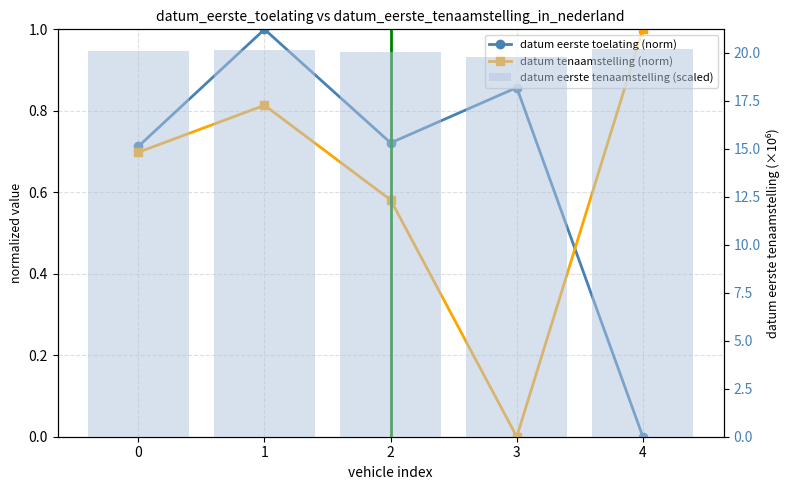

What is the average value of the datum eerste toelating (norm) series?

0.7